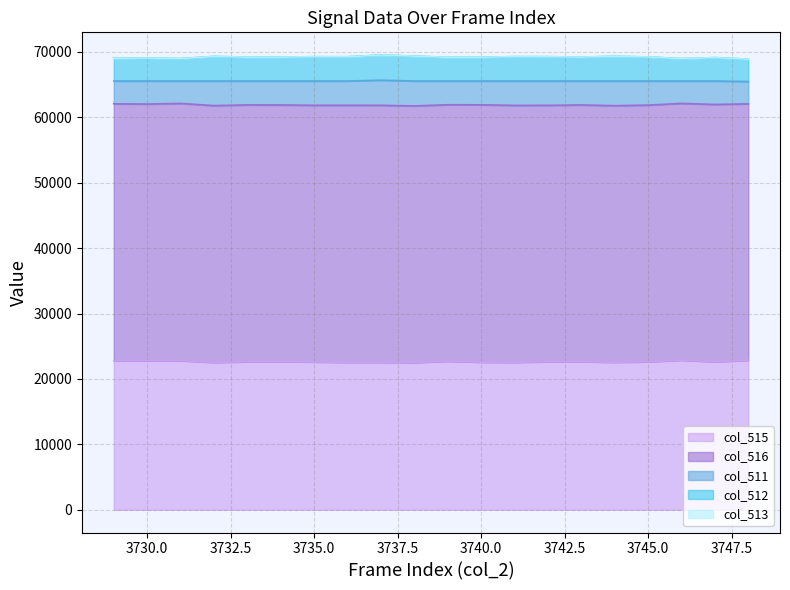

How many lines are shown in the chart?

5